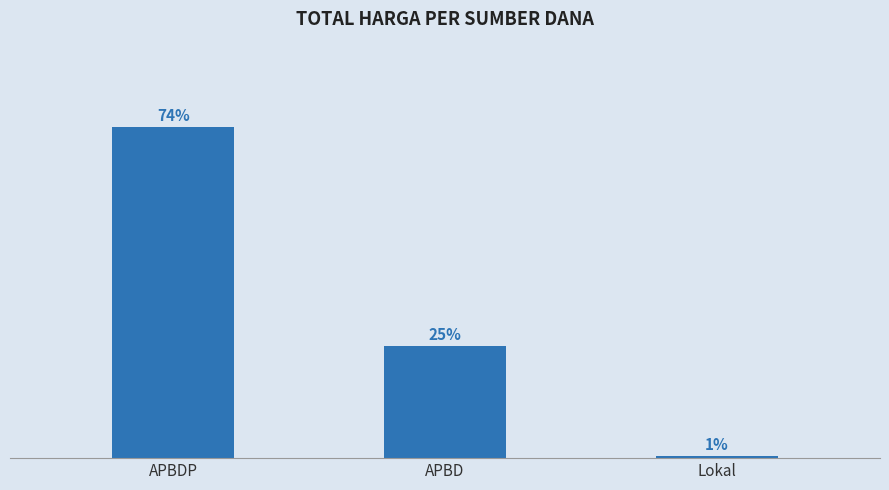

Are the bars horizontal?

No